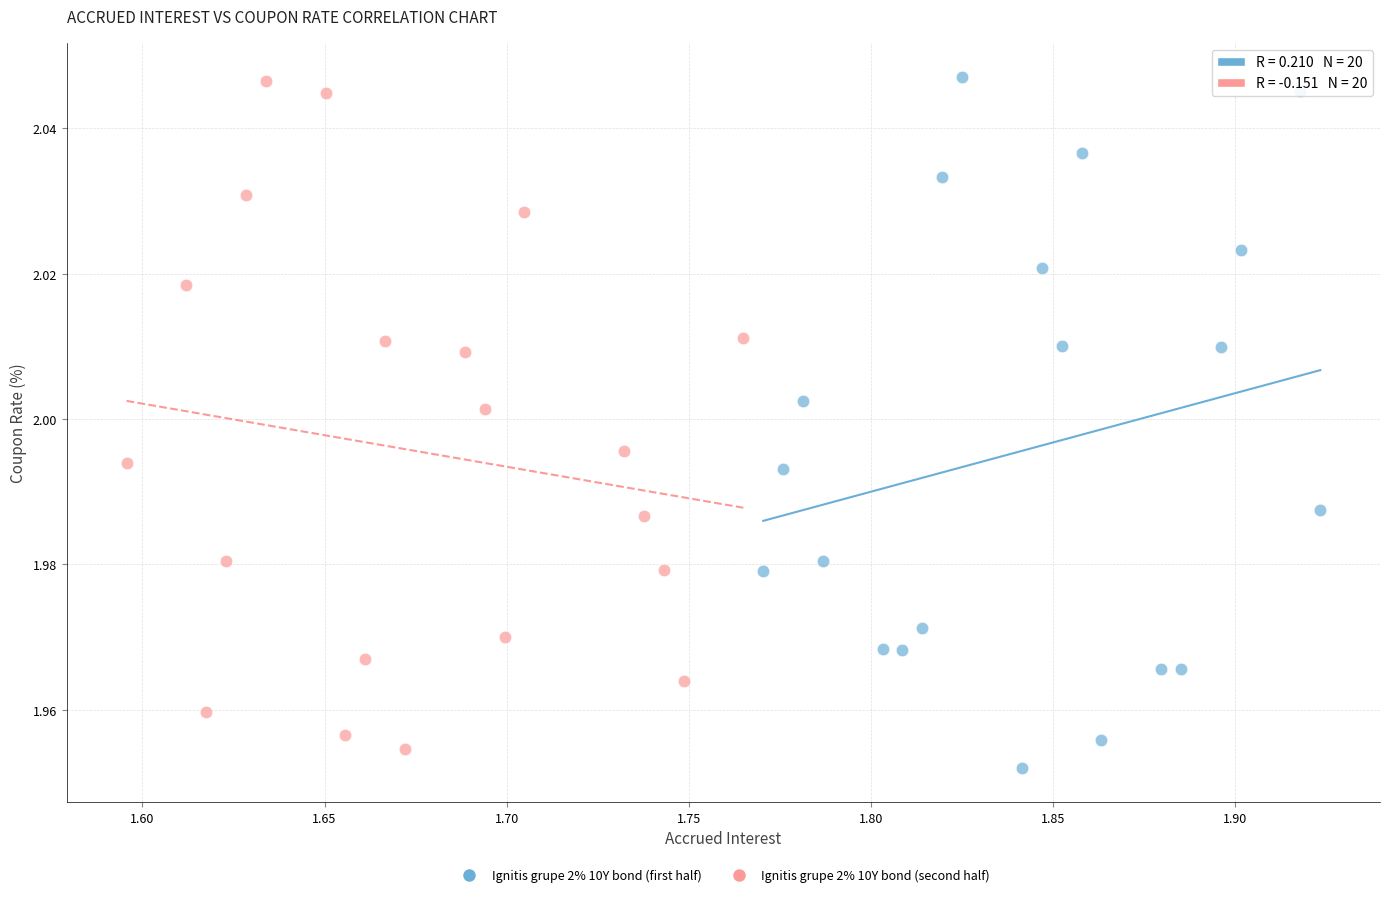

What are all the series names shown in the legend?

Ignitis grupe 2% 10Y bond (first half), Ignitis grupe 2% 10Y bond (second half)